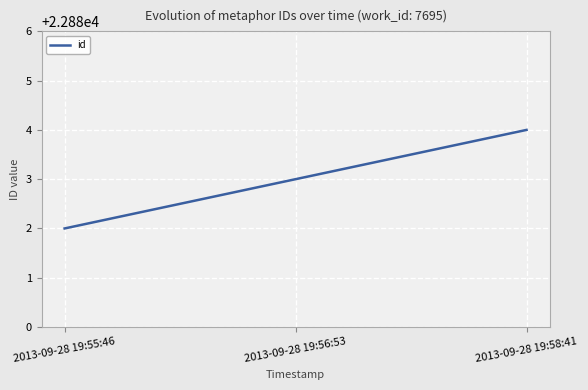

What is the difference between the values at 2013-09-28 19:58:41 and 2013-09-28 19:56:53?

1